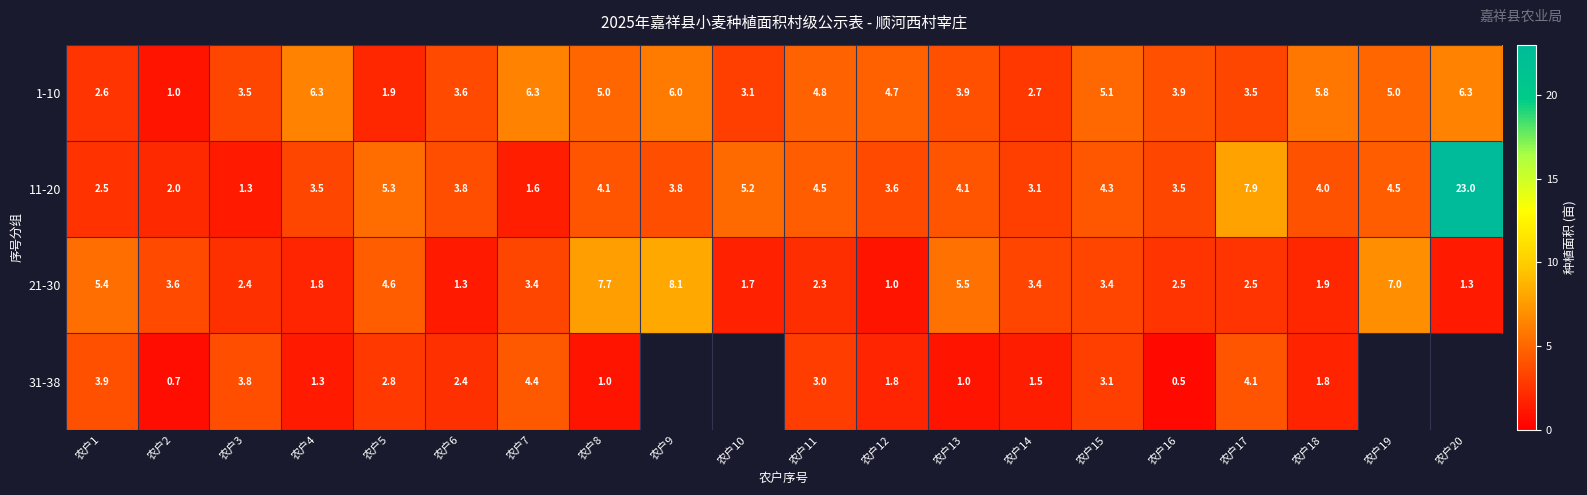

What is the lowest value of the 1-10 series?

1.0